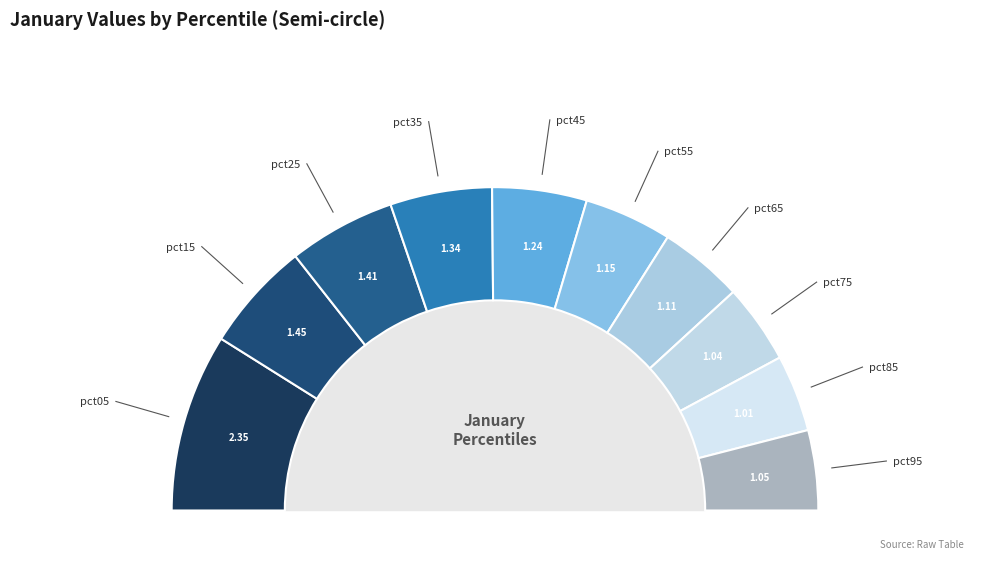

Combined, what portion of the pie is pct35 and pct25?

20.9%